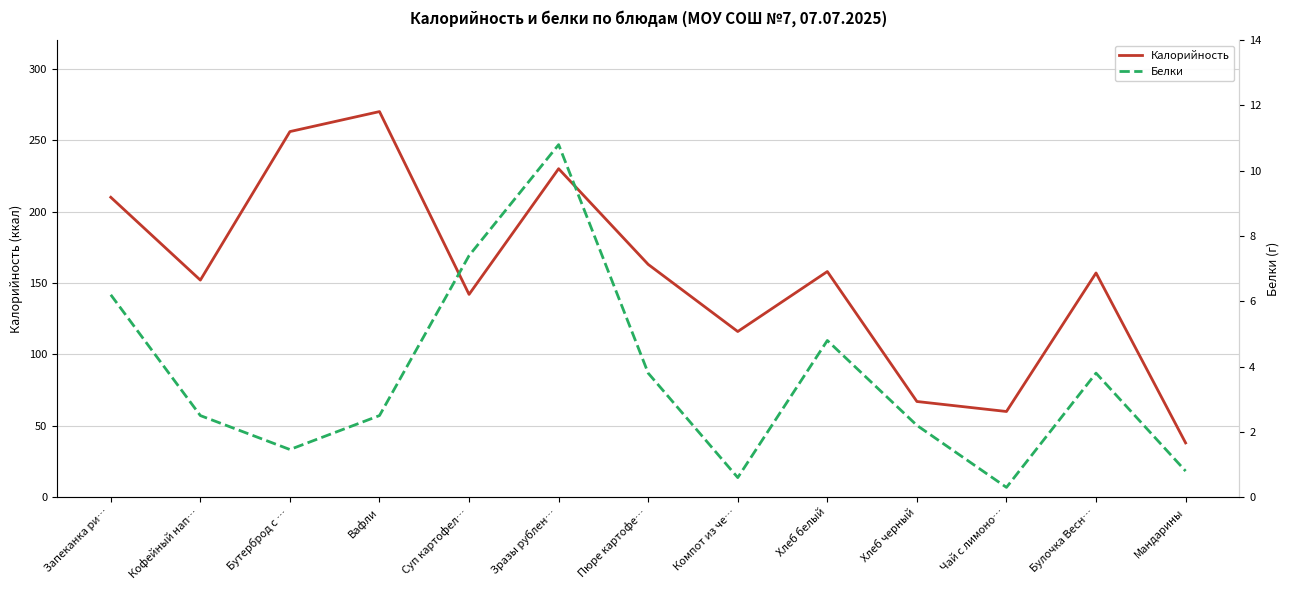

Rank the series at Зразы рублен… from highest to lowest value.

Калорийность, Белки